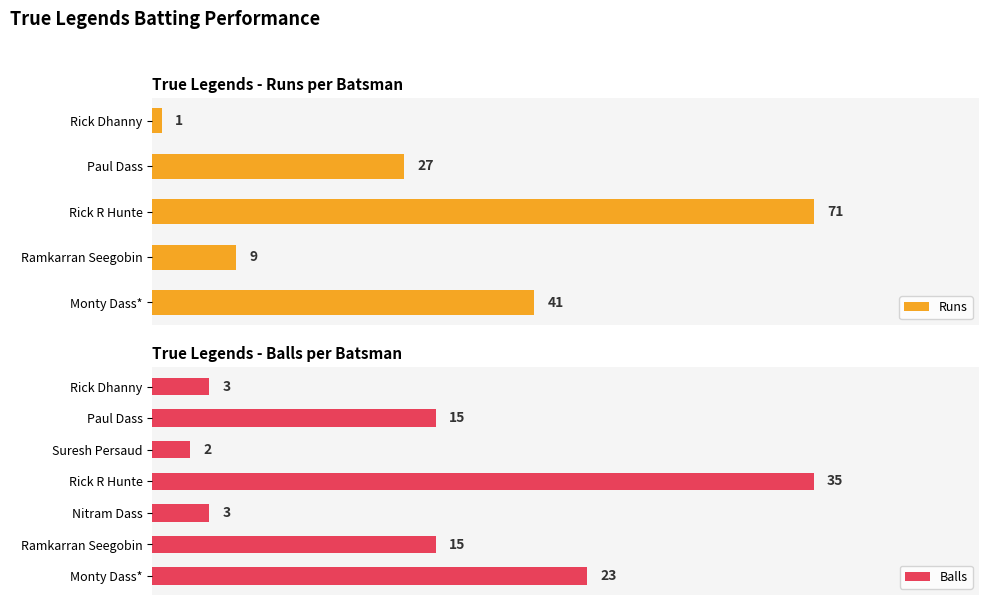

Which category has the highest value in the Runs series?

Rick R Hunte